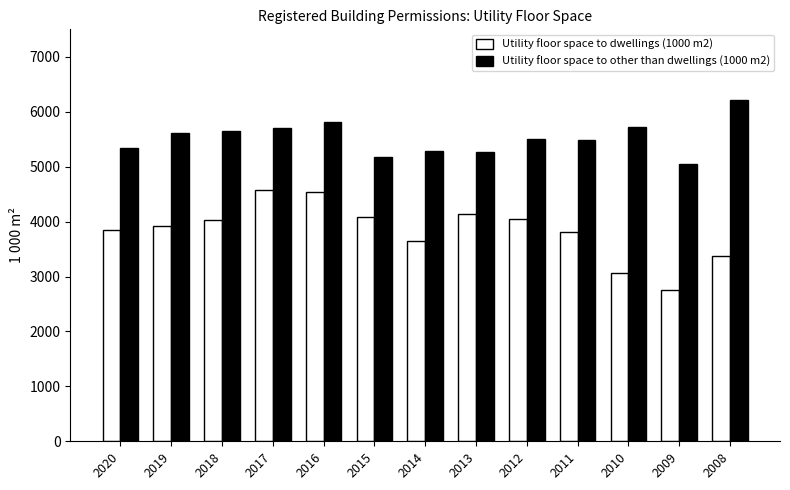

What is the value of the Utility floor space to other than dwellings (1000 m2) bar at the 7th from the left?

5281.9